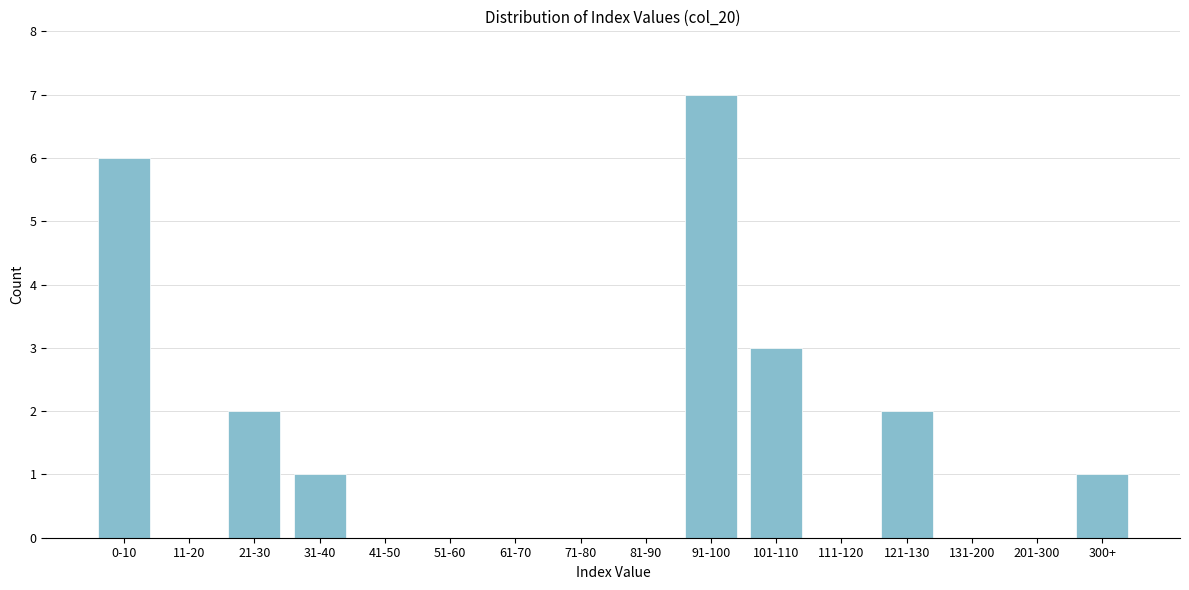

Reading left to right, what are all the values shown in this chart?

0-10=6	11-20=0	21-30=2	31-40=1	41-50=0	51-60=0	61-70=0	71-80=0	81-90=0	91-100=7	101-110=3	111-120=0	121-130=2	131-200=0	201-300=0	300+=1